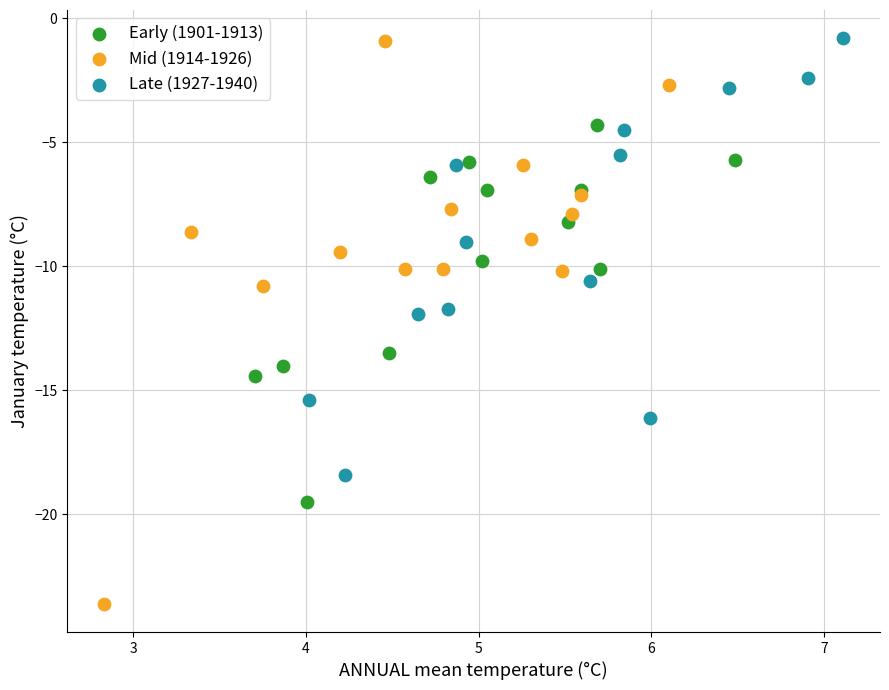

Which series has the widest spread of Y values?

Mid (1914-1926)